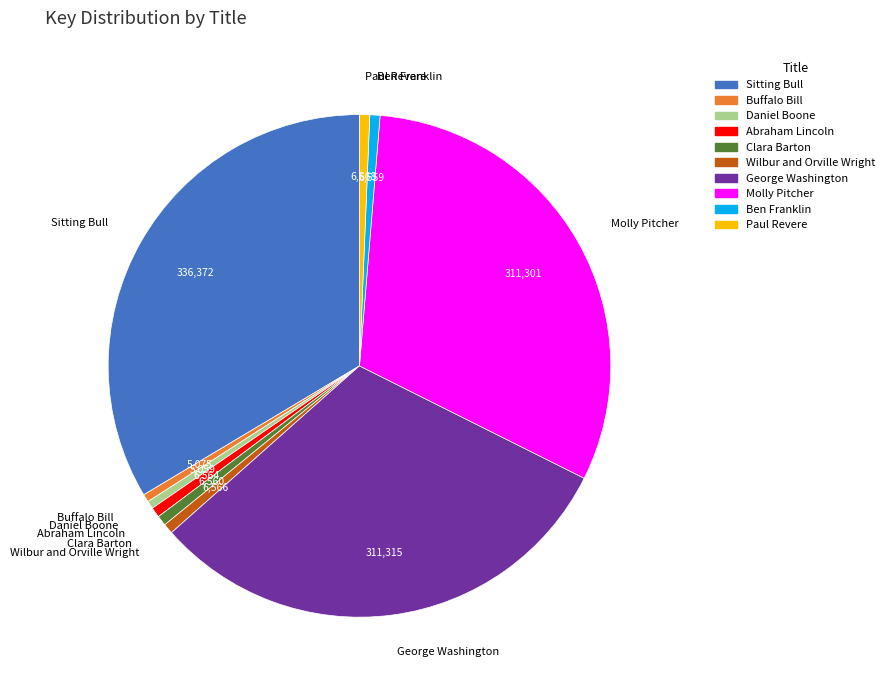

The Abraham Lincoln slice represents 9% of the pie. True or false?

False